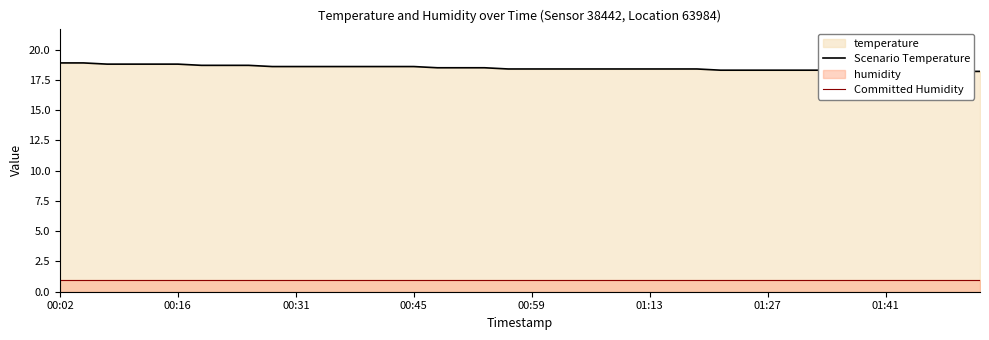

At how many categories does at least one series exceed 18?

40